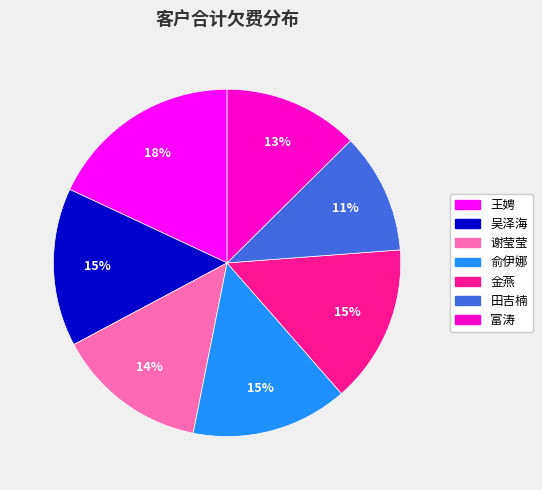

Do 王娉 and 吴泽海 together represent more than half of the pie?

No